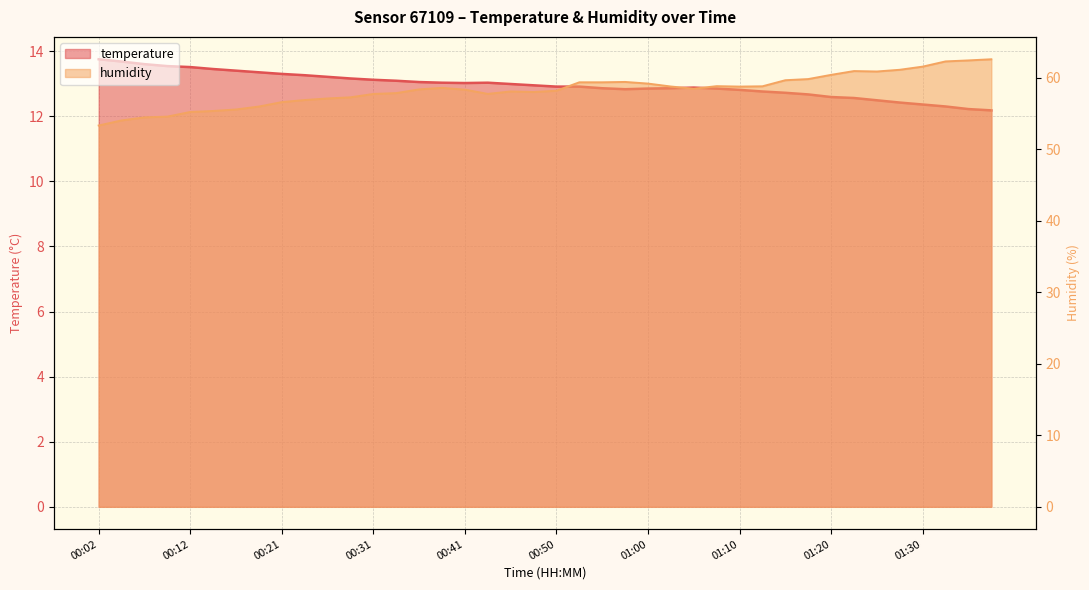

At how many categories does at least one series exceed 36?

40